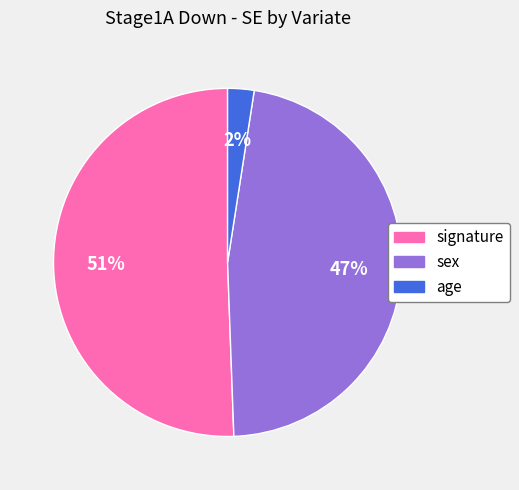

To the nearest percent, what is the combined percentage of age and sex?

49%